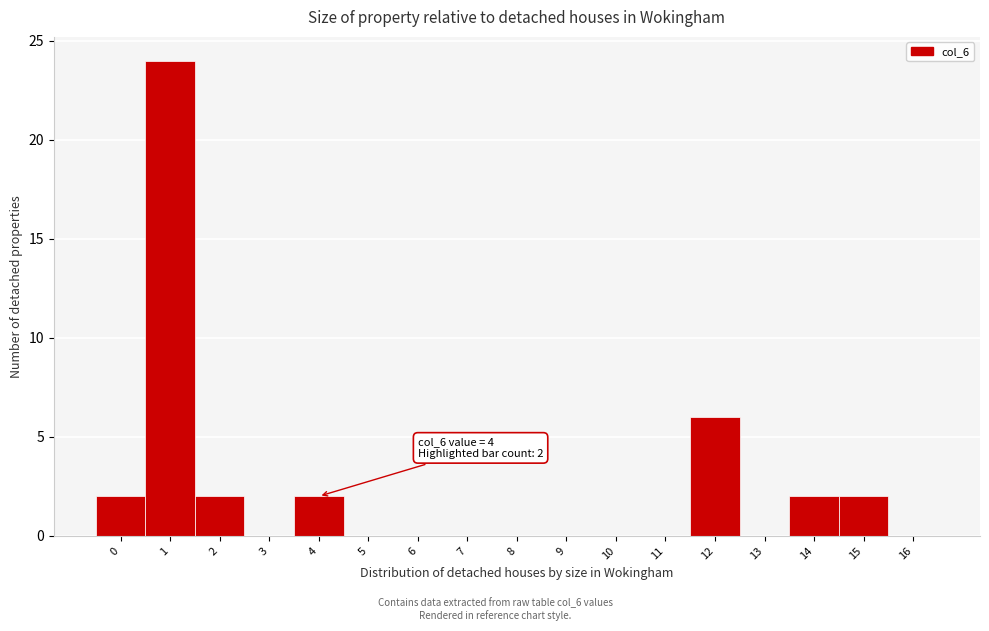

Which range on the x-axis has the tallest bar?

0.5 to 1.5